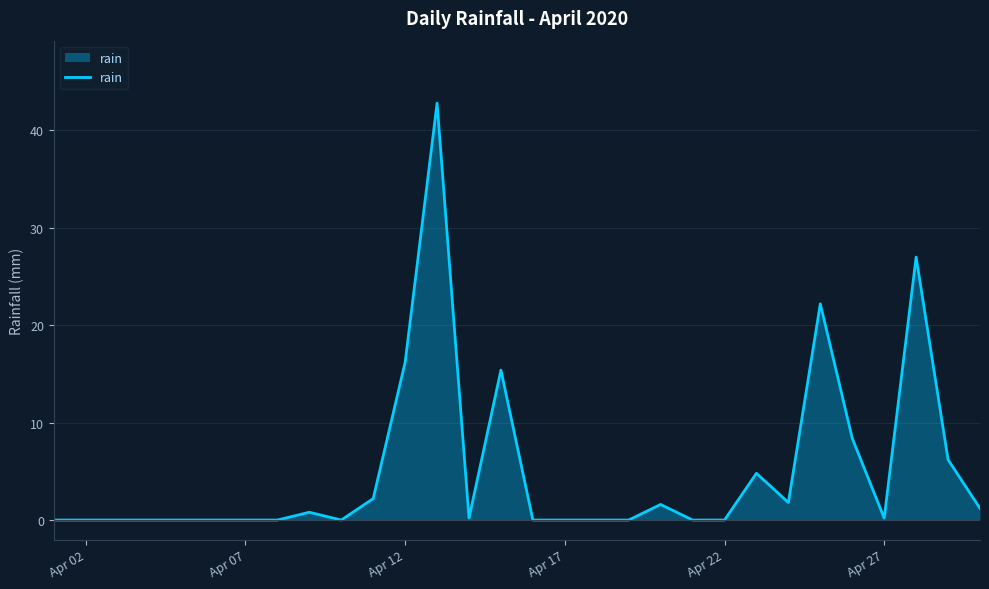

What is the maximum value shown in the chart?

42.8